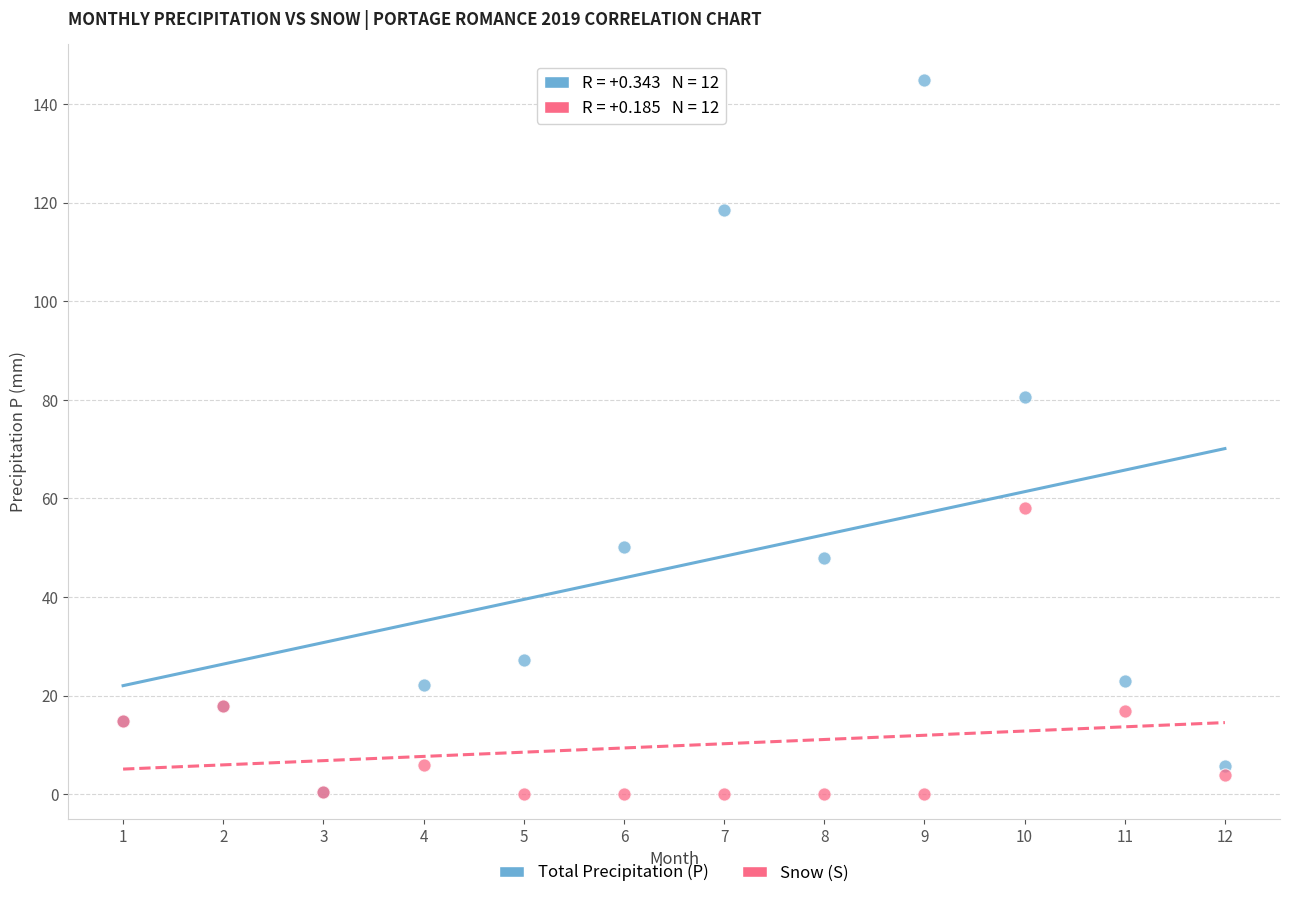

In the Total Precipitation (P) series, what Y value is closest to 72?

80.5